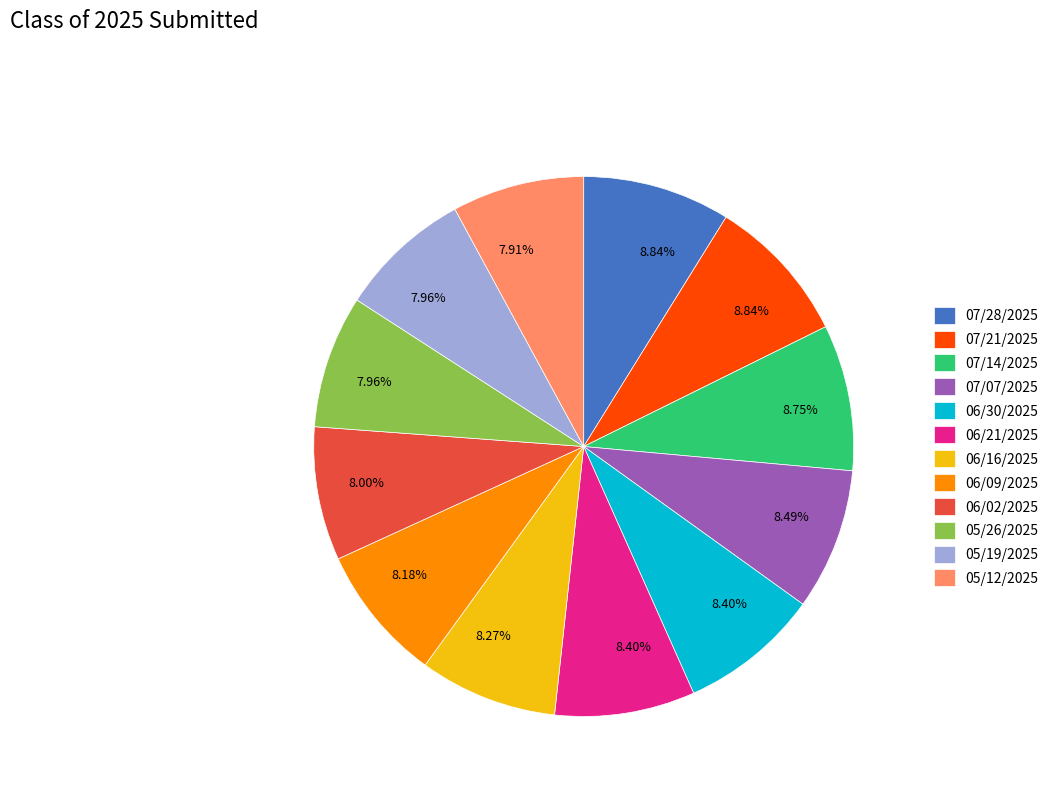

True or false: 07/07/2025 accounts for 8% of the total.

True